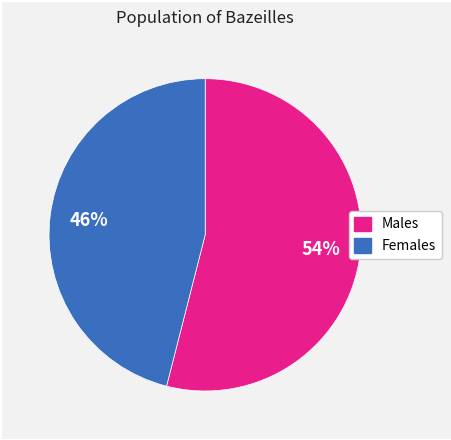

Is there any slice that represents more than half of the pie?

Yes